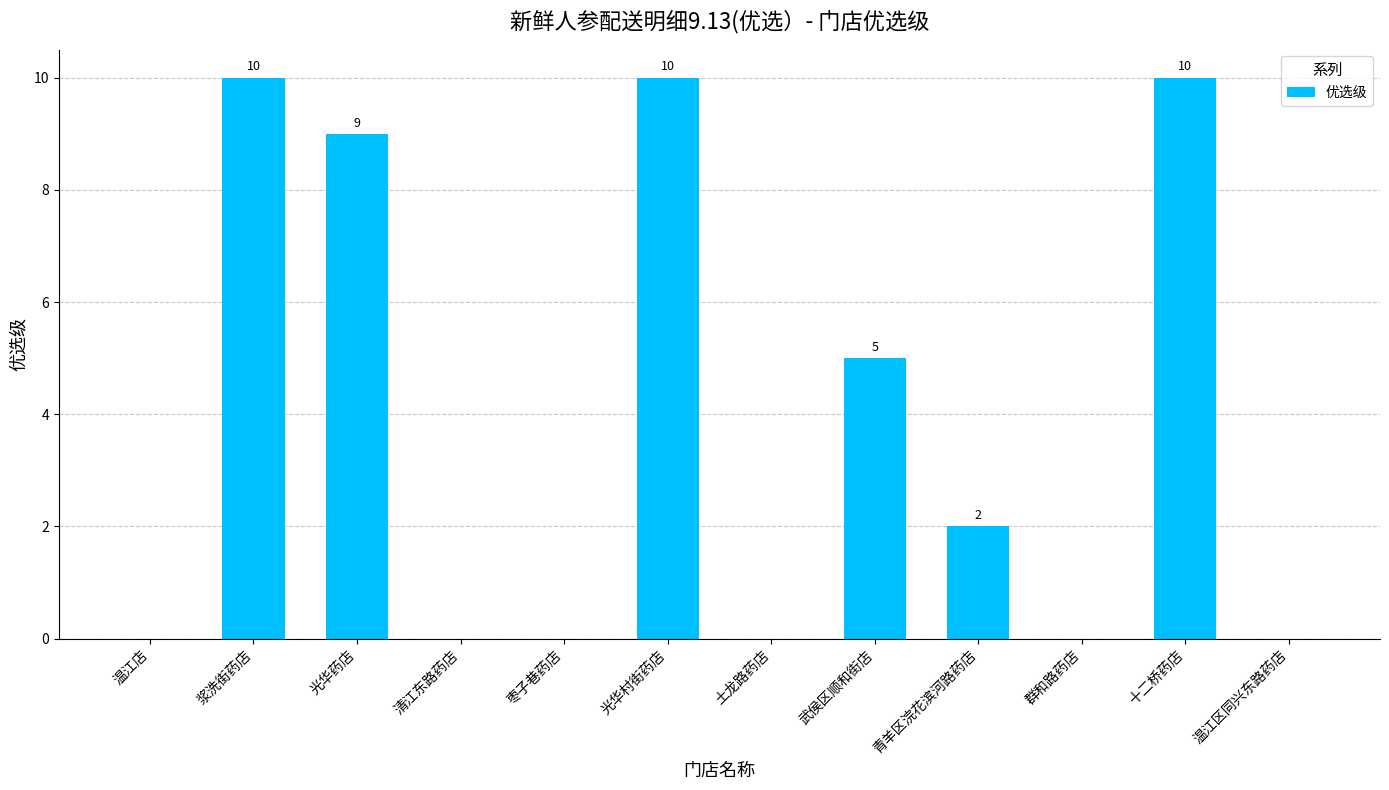

How many distinct data groups are displayed?

1